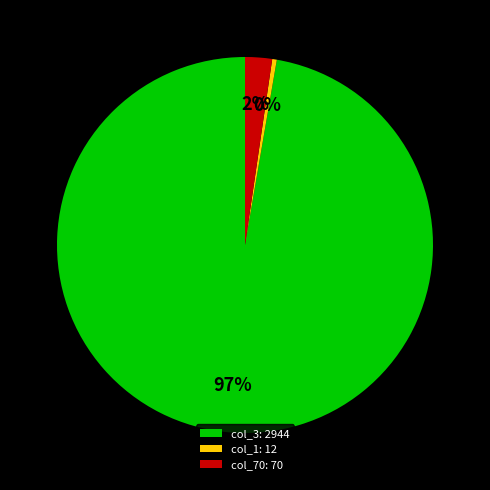

Rank the categories by value from highest to lowest.

col_3: 2944, col_70: 70, col_1: 12